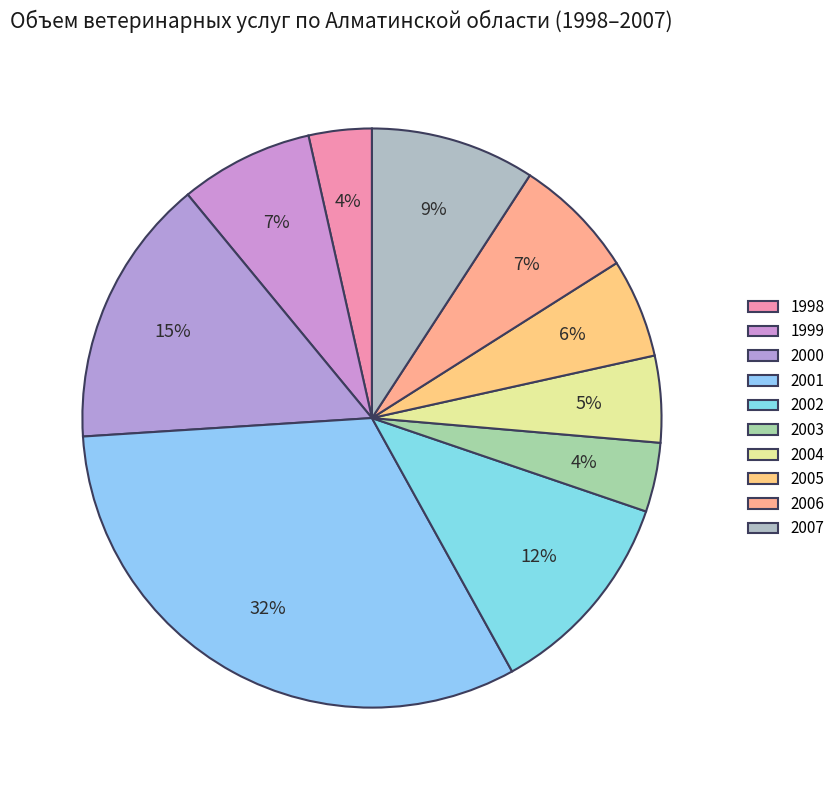

How many slices are in this pie chart?

10